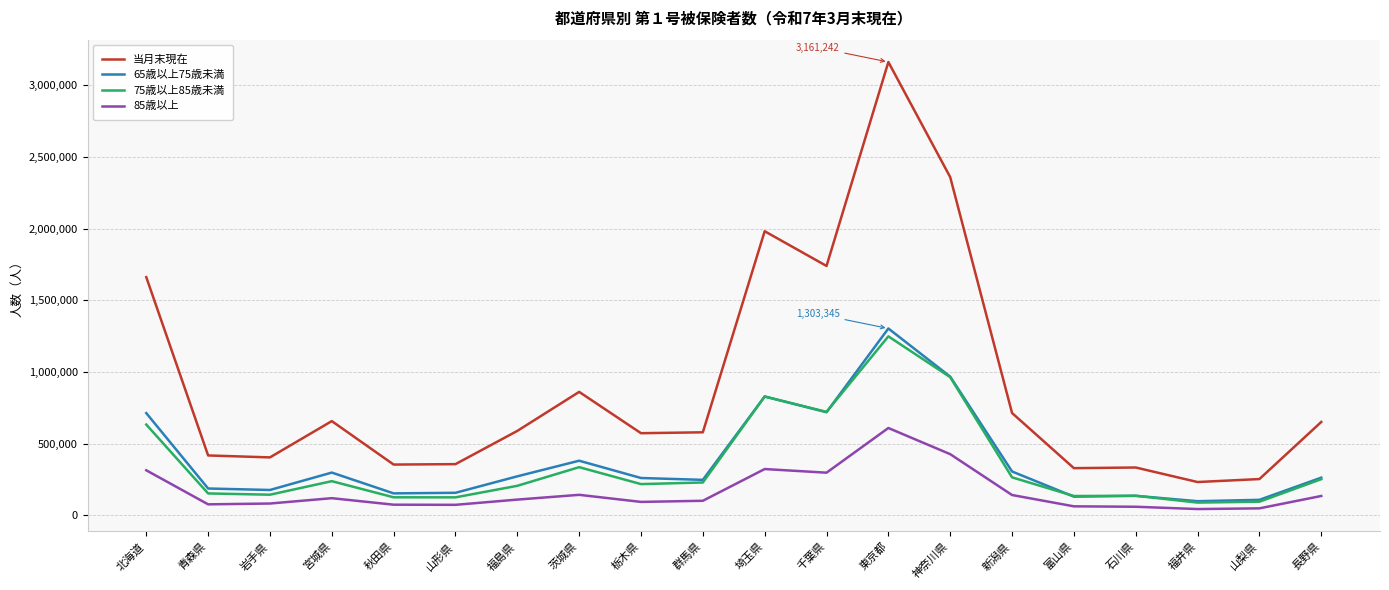

True or false: 75歳以上85歳未満 has more than 1 points higher than both neighbors.

True